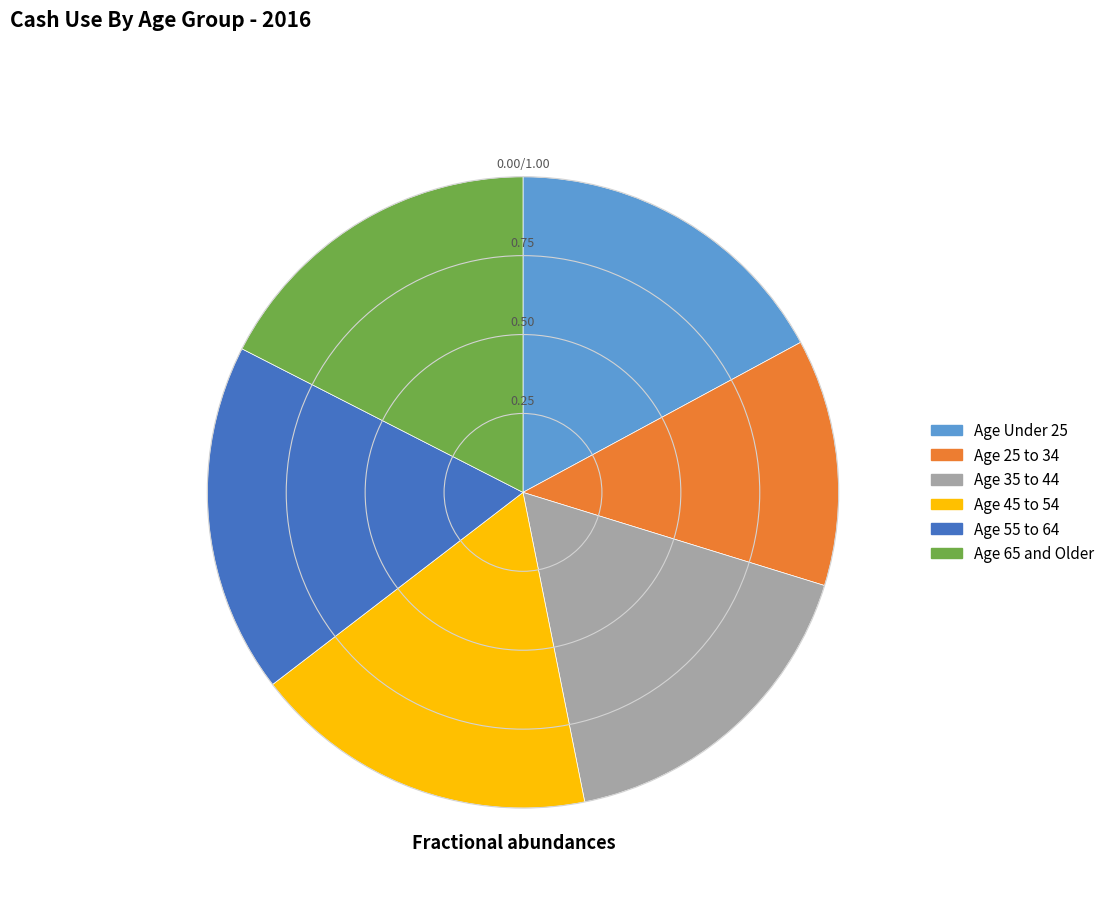

True or false: Age 65 and Older accounts for 9% of the total.

False